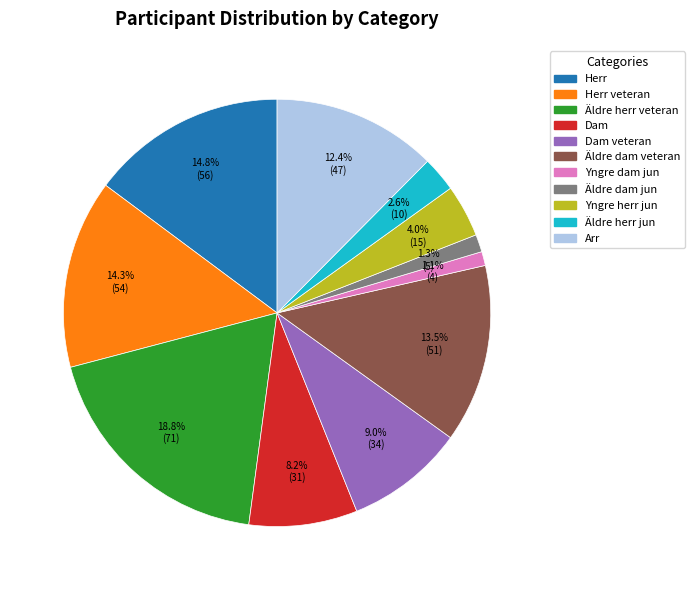

Does any single category account for the majority?

No